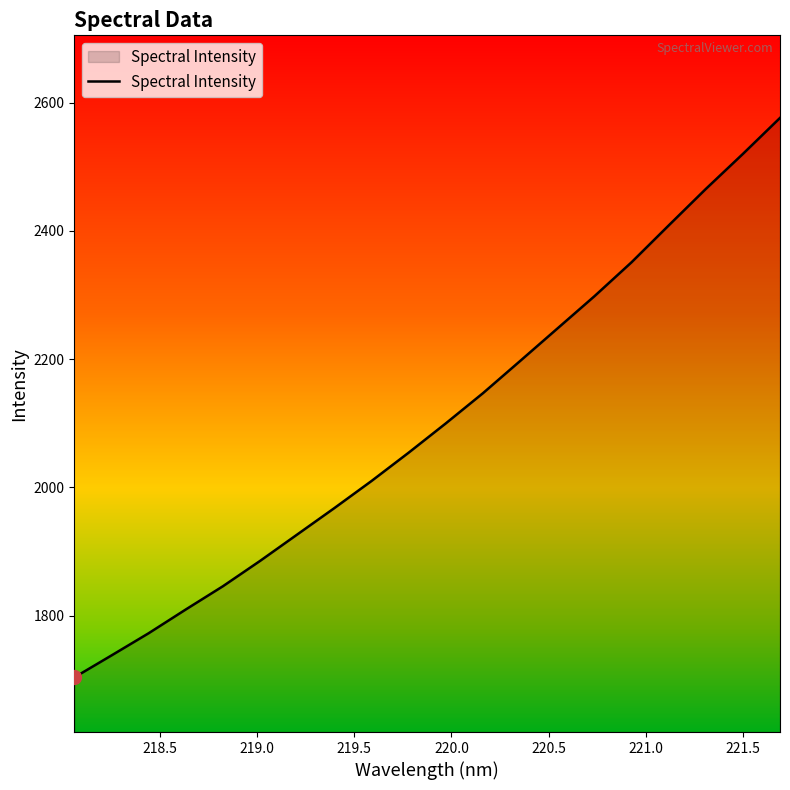

Does the chart display data point markers on the line(s)?

No